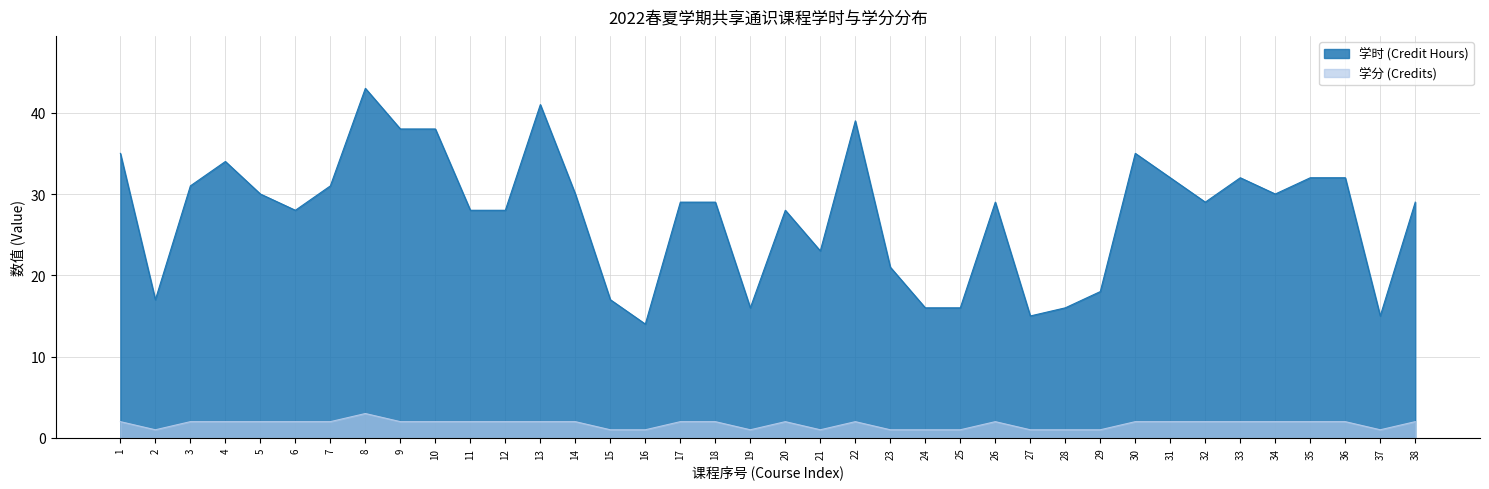

In 学分 (Credits), how many points are higher than both neighbors (excluding endpoints)?

4